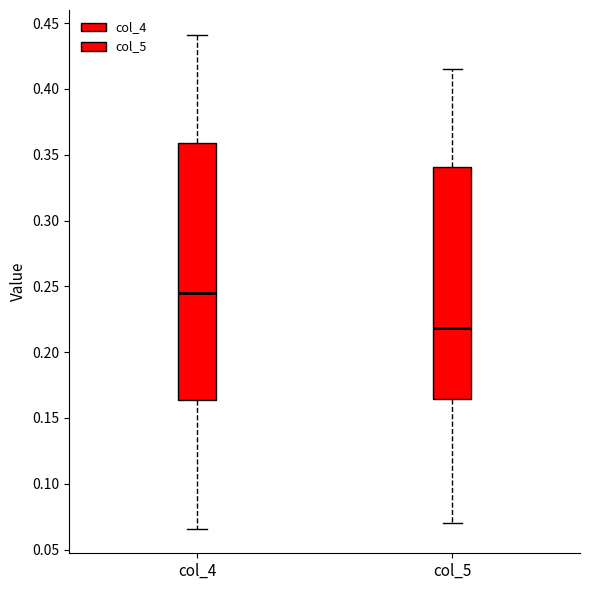

Which box is the tallest, from its lower edge to its upper edge?

col_4